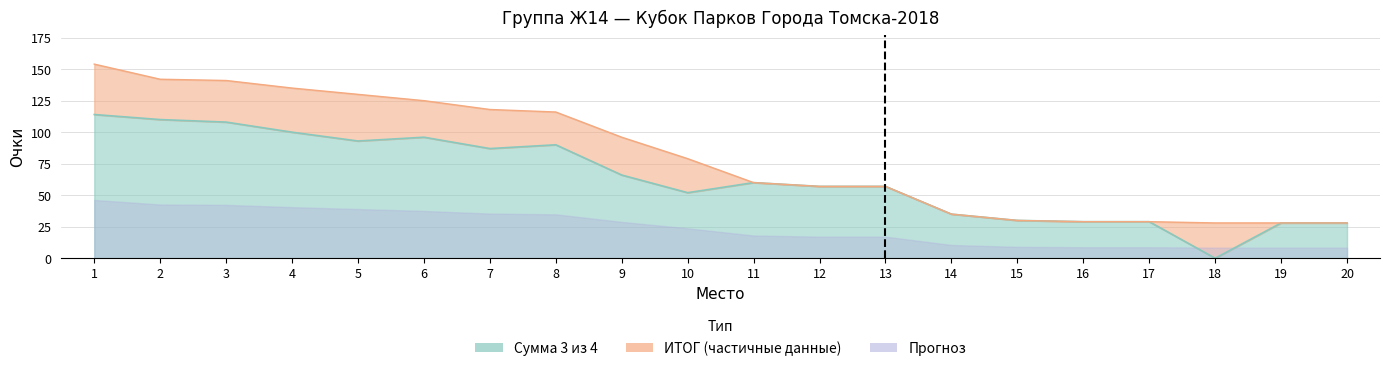

What is the approximate value of Сумма 3 из 4 at 11, to the nearest 50?

50